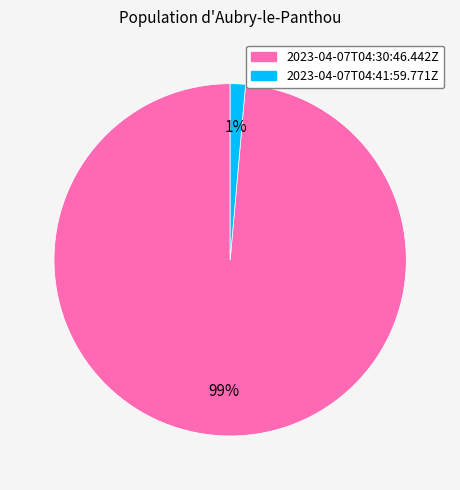

Combined, do 2023-04-07T04:30:46.442Z and 2023-04-07T04:41:59.771Z account for over 50%?

Yes